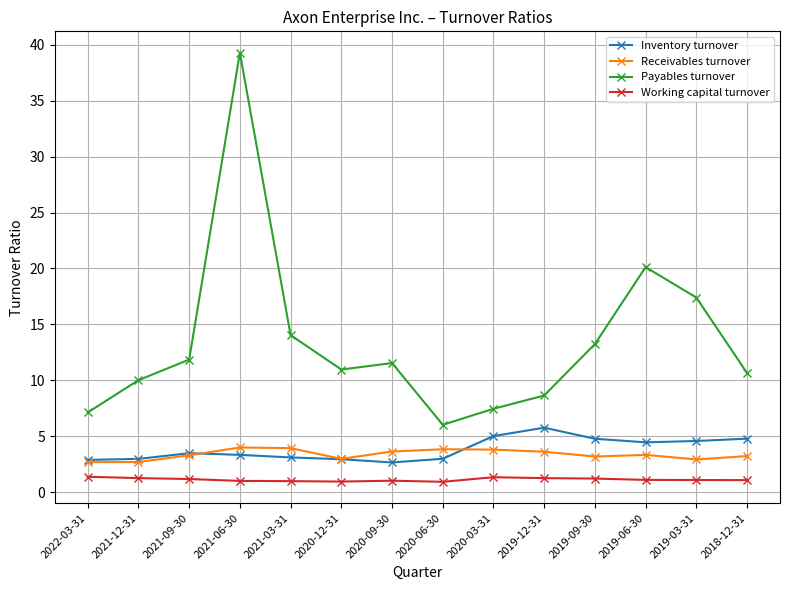

At how many categories does at least one series exceed 18?

2